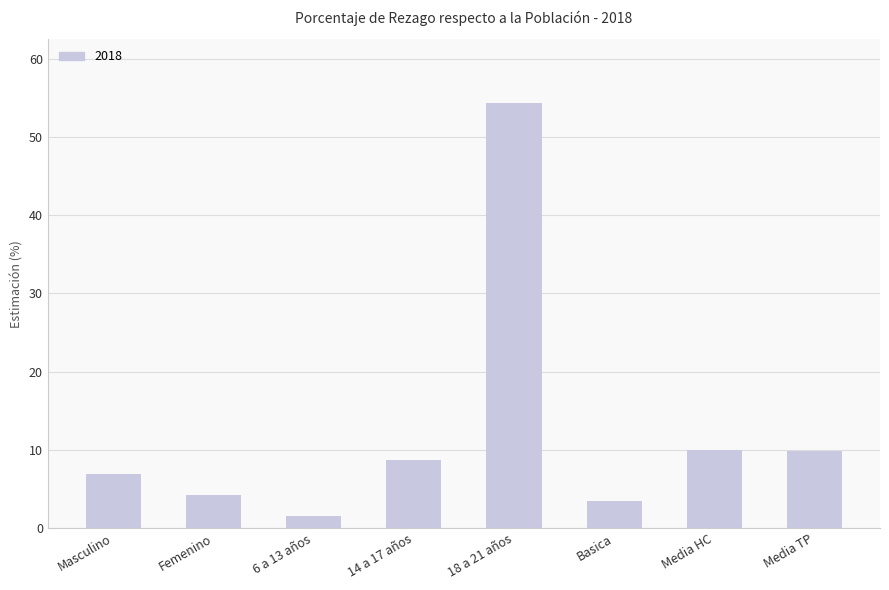

Approximately how many times larger is the value at Media HC compared to Basica?

2.9